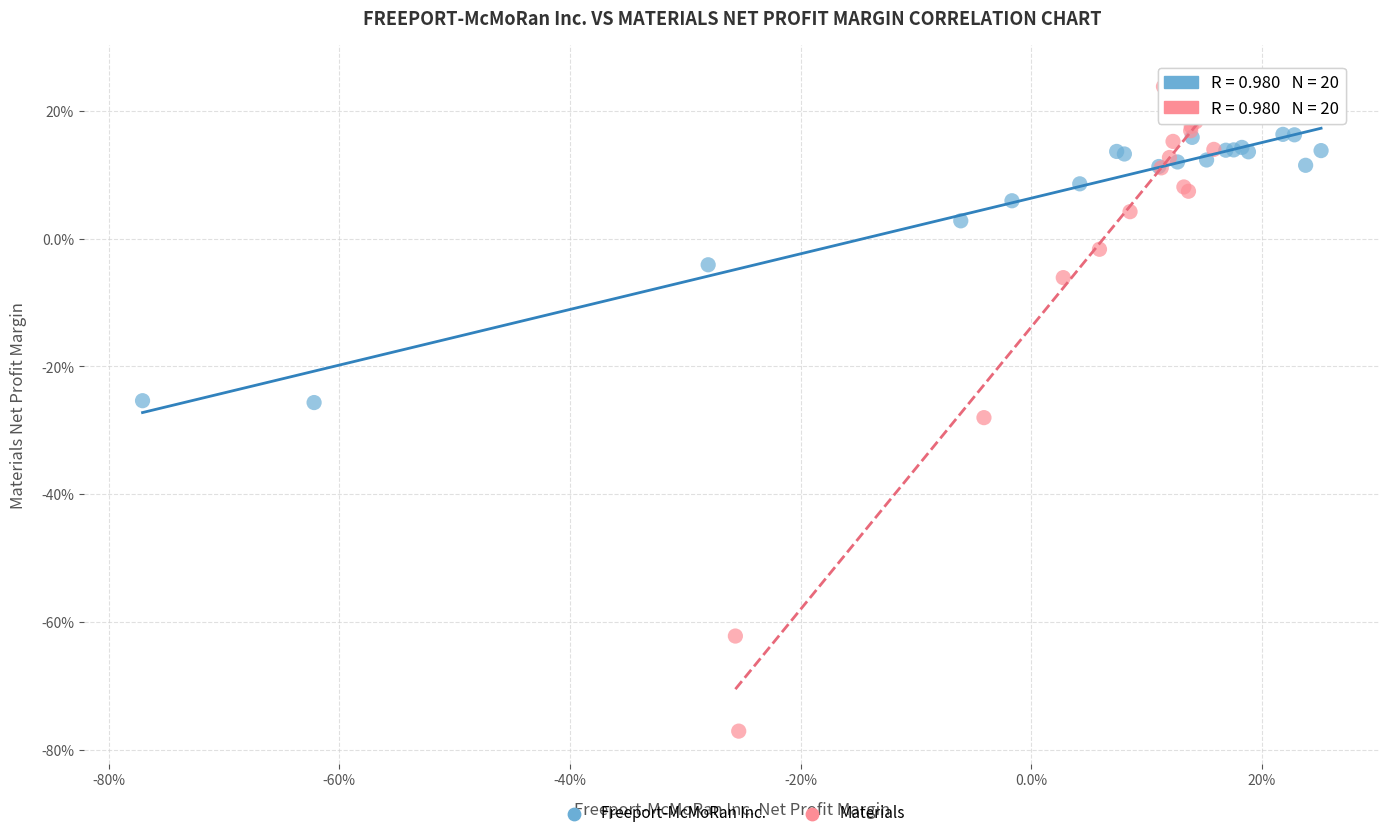

What are all the series names shown in the legend?

Freeport-McMoRan Inc., Materials